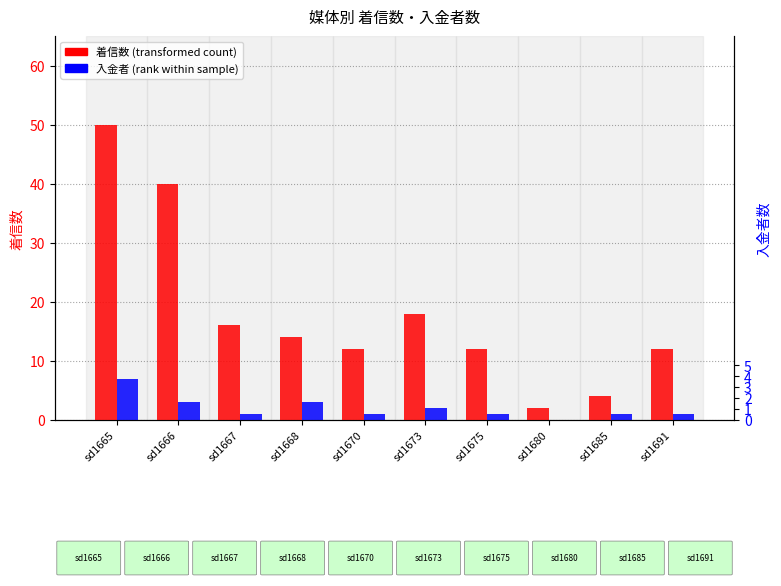

Reading left to right, transcribe all the data shown in this chart.

着信数: 50	40	16	14	12	18	12	2	4	12
入金者: 7	3	1	3	1	2	1	0	1	1